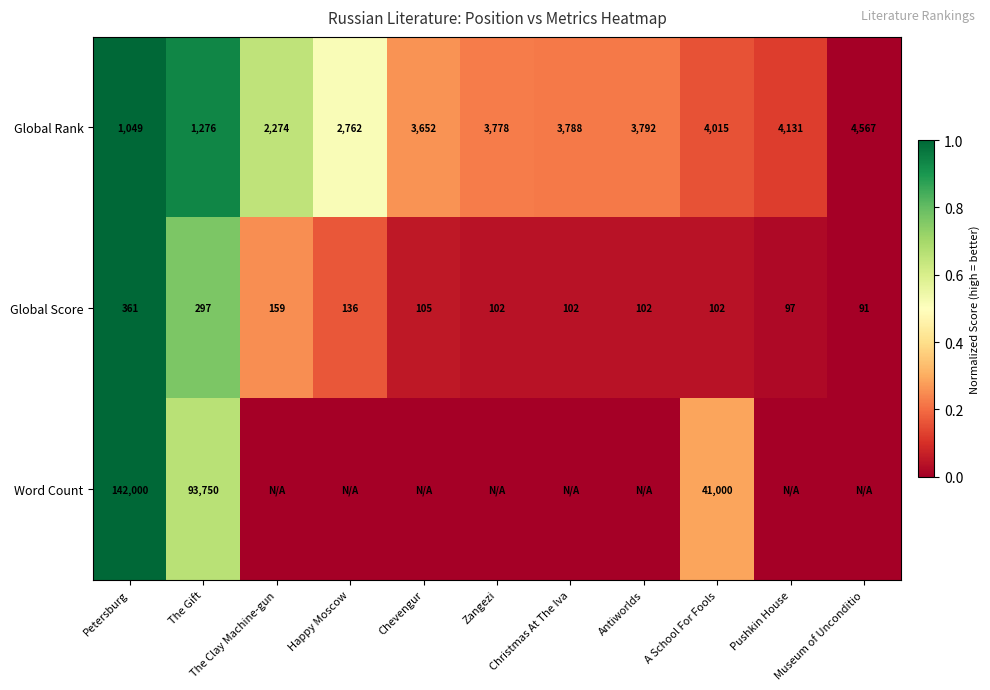

At which label does Global Rank reach its peak?

Museum of Unconditio